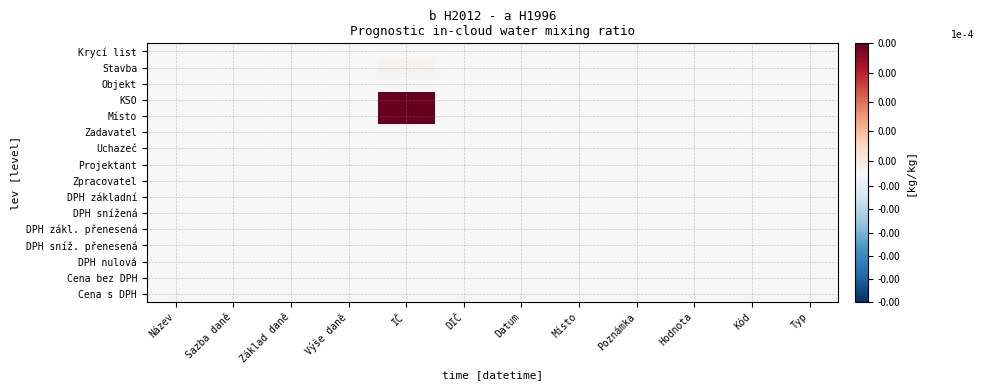

Which category has the lowest value across all series?

IČ